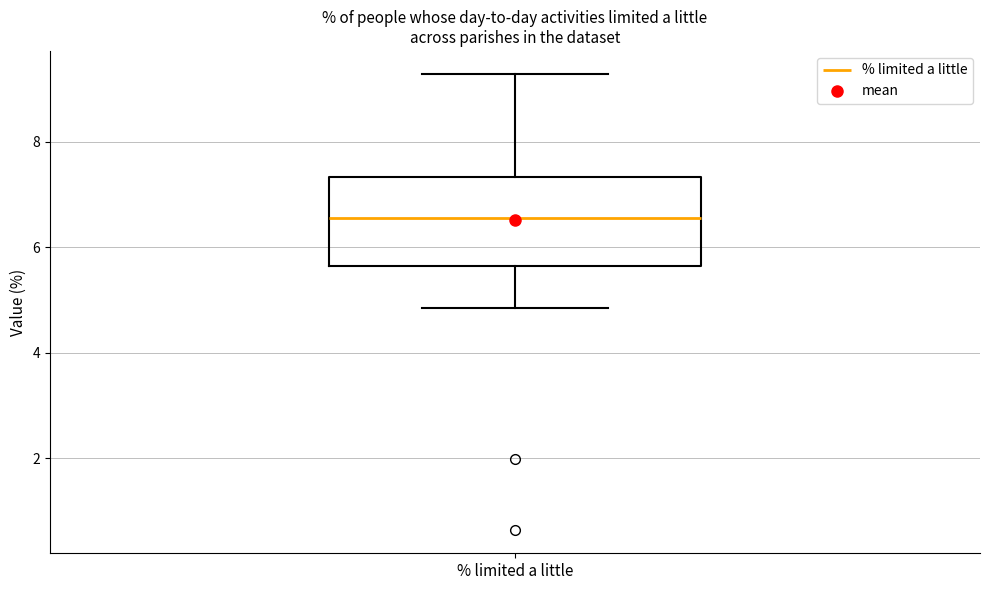

Transcribe this box plot: give where the median line is, the range the box spans, and where the two whiskers end, as read against the y-axis. The values are not printed on the chart, so give them approximately, as read against the axis.

median 6.6, box 5.6 to 7.4, whiskers 4.8 to 9.2